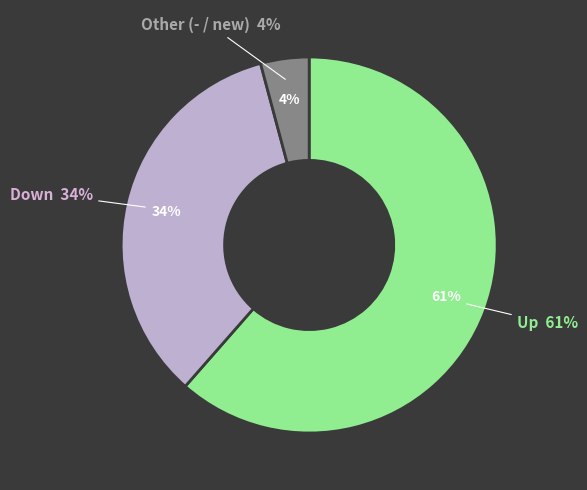

Does up account for over 50% of the chart?

Yes